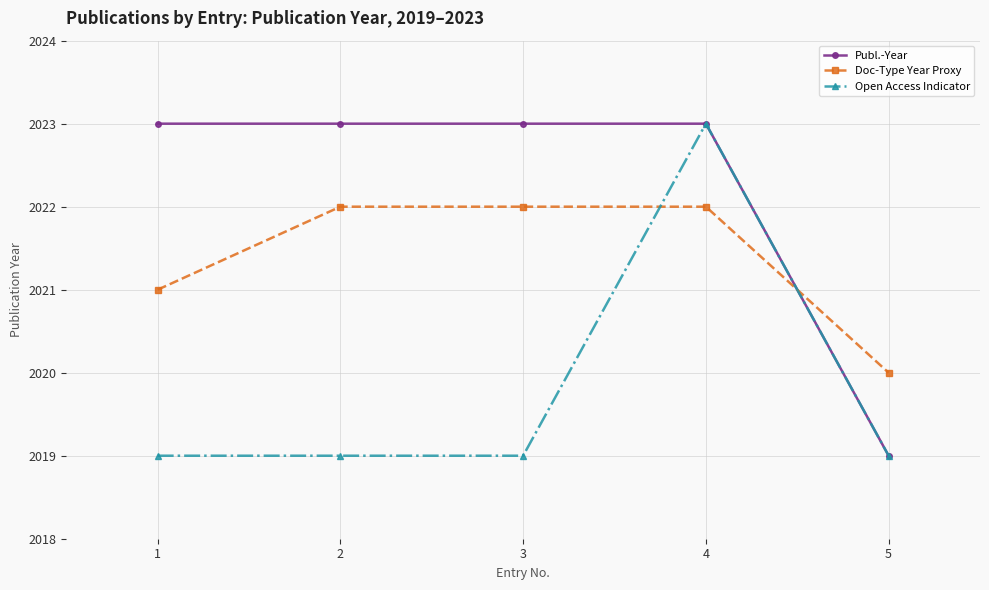

How many data points in Doc-Type Year Proxy are less than 2022?

2